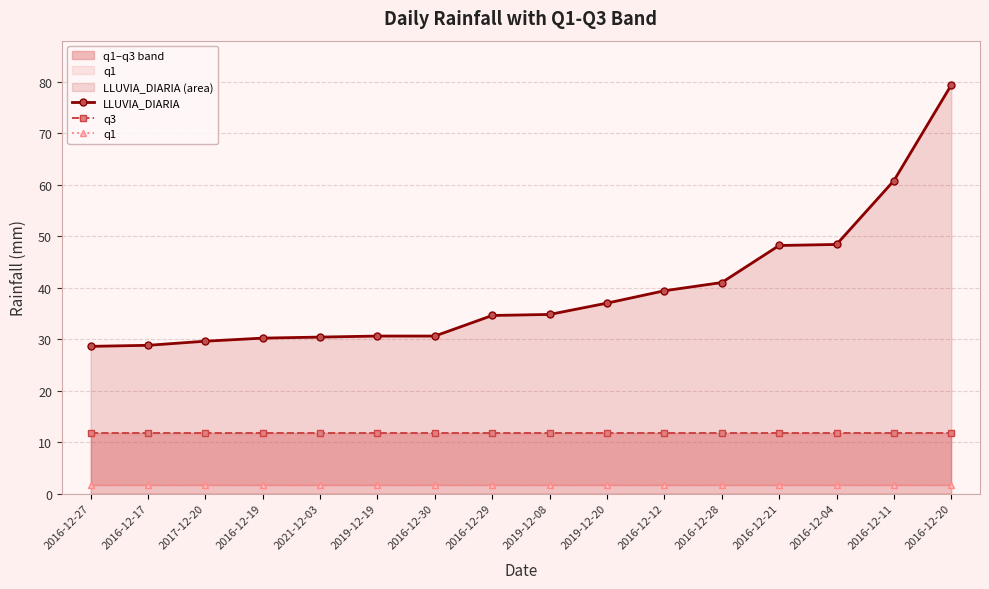

Reading left to right, what are all the values shown in this chart?

LLUVIA_DIARIA: 28.6	28.8	29.6	30.2	30.4	30.6	30.6	34.6	34.8	37.0	39.4	41.0	48.2	48.4	60.8	79.4
q3: 11.8	11.8	11.8	11.8	11.8	11.8	11.8	11.8	11.8	11.8	11.8	11.8	11.8	11.8	11.8	11.8
q1: 1.6	1.6	1.6	1.6	1.6	1.6	1.6	1.6	1.6	1.6	1.6	1.6	1.6	1.6	1.6	1.6